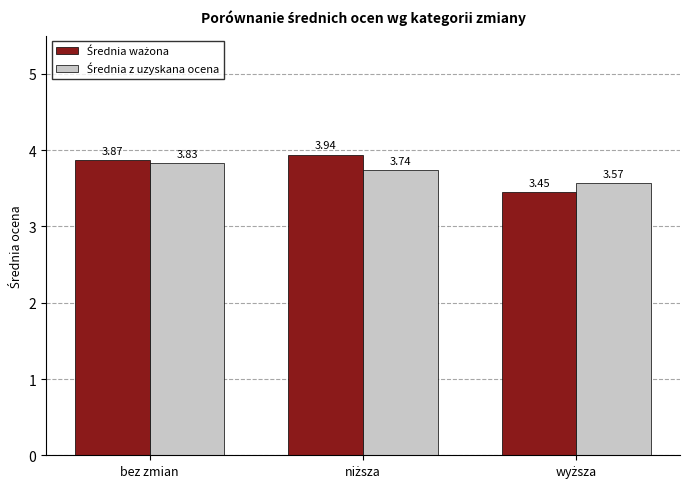

At which category is the sum across all series the highest?

bez zmian